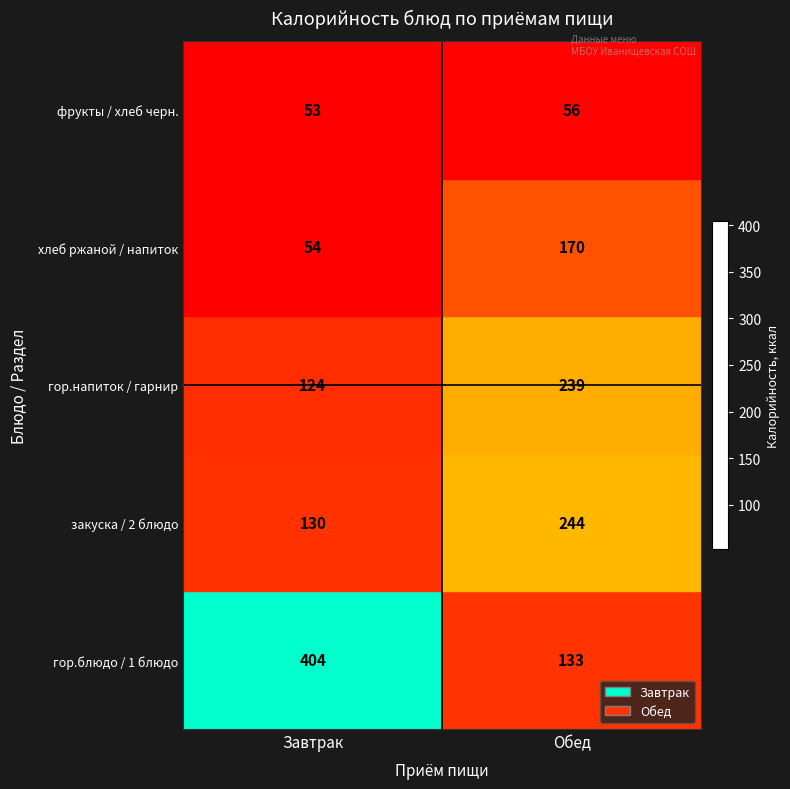

What is the minimum value shown in the chart?

53